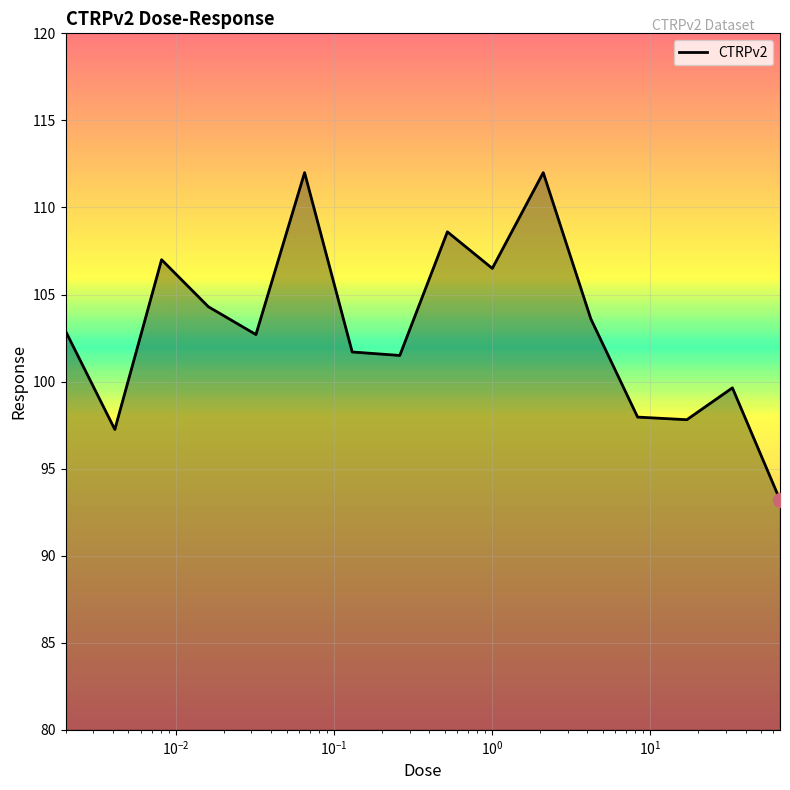

What is the maximum value shown in the chart?

112.0